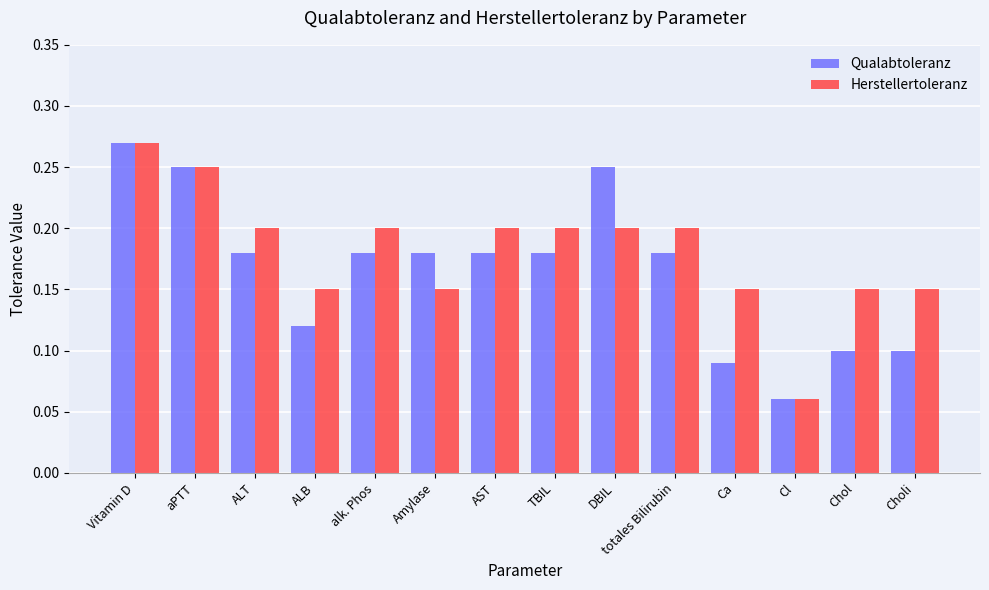

At how many categories does at least one series exceed 0?

14